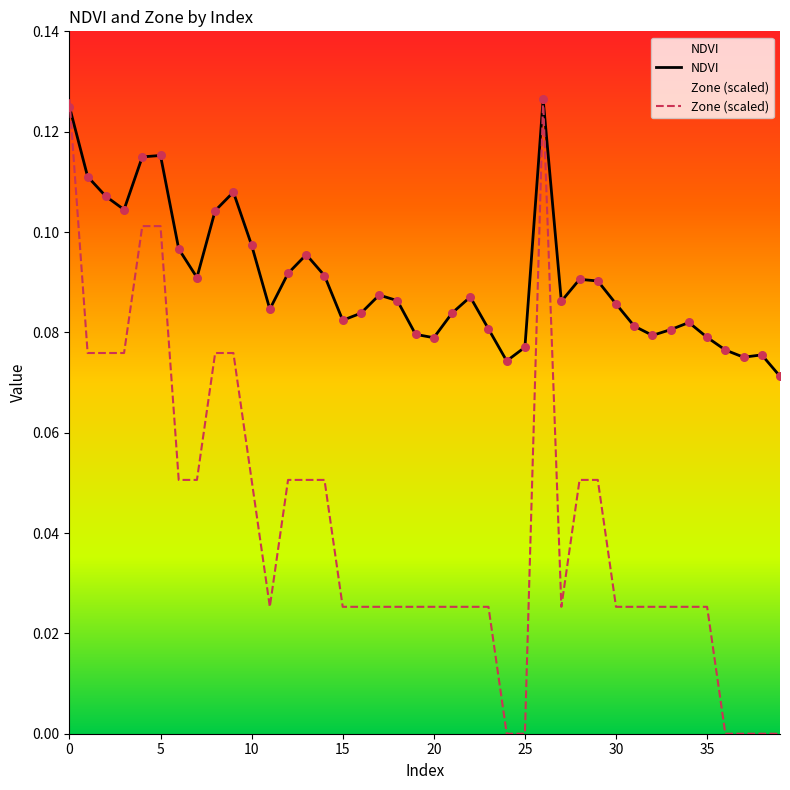

Which series has the largest total across all categories?

NDVI